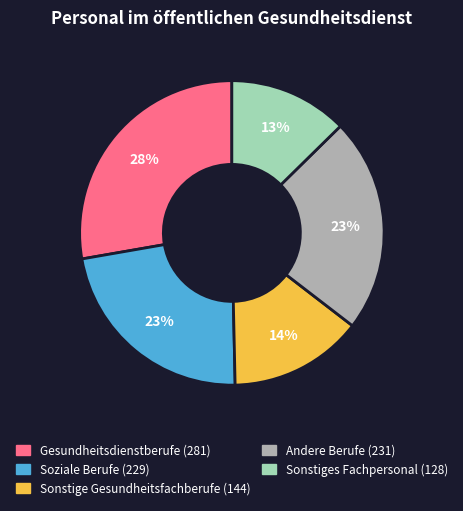

To the nearest percent, what is the average slice percentage?

20%